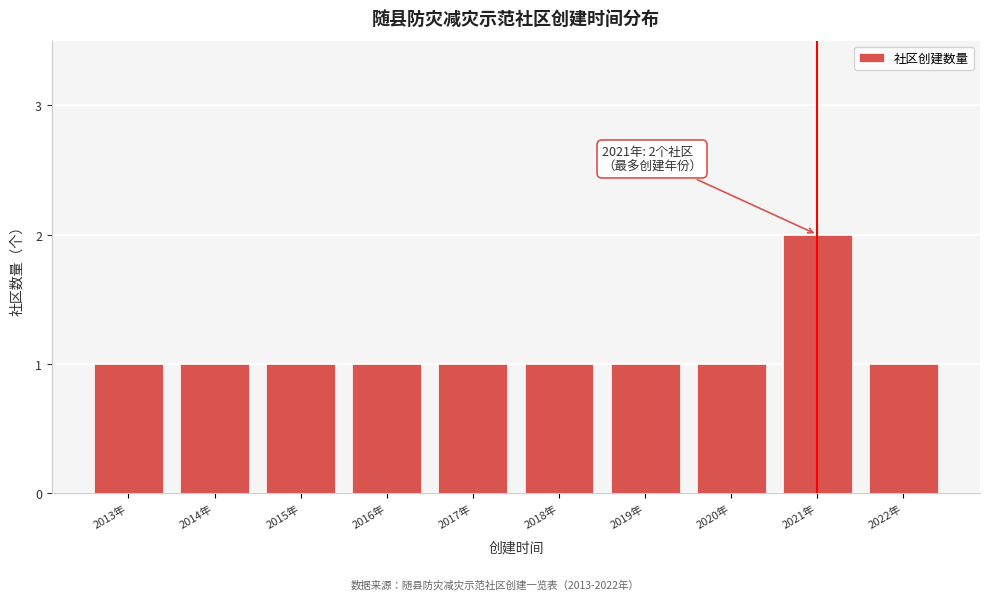

Reading left to right, transcribe all the data shown in this chart.

2013年=1	2014年=1	2015年=1	2016年=1	2017年=1	2018年=1	2019年=1	2020年=1	2021年=2	2022年=1